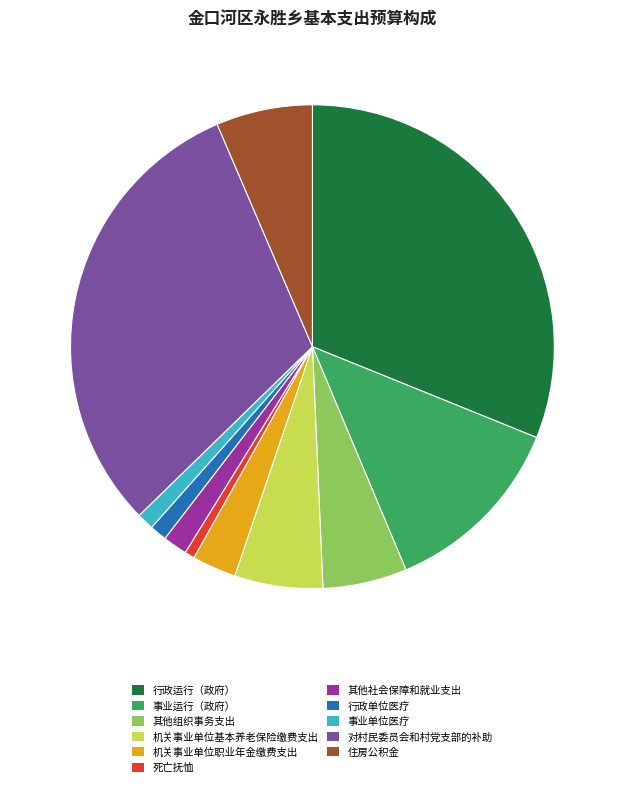

The 住房公积金 slice represents 6% of the pie. True or false?

True